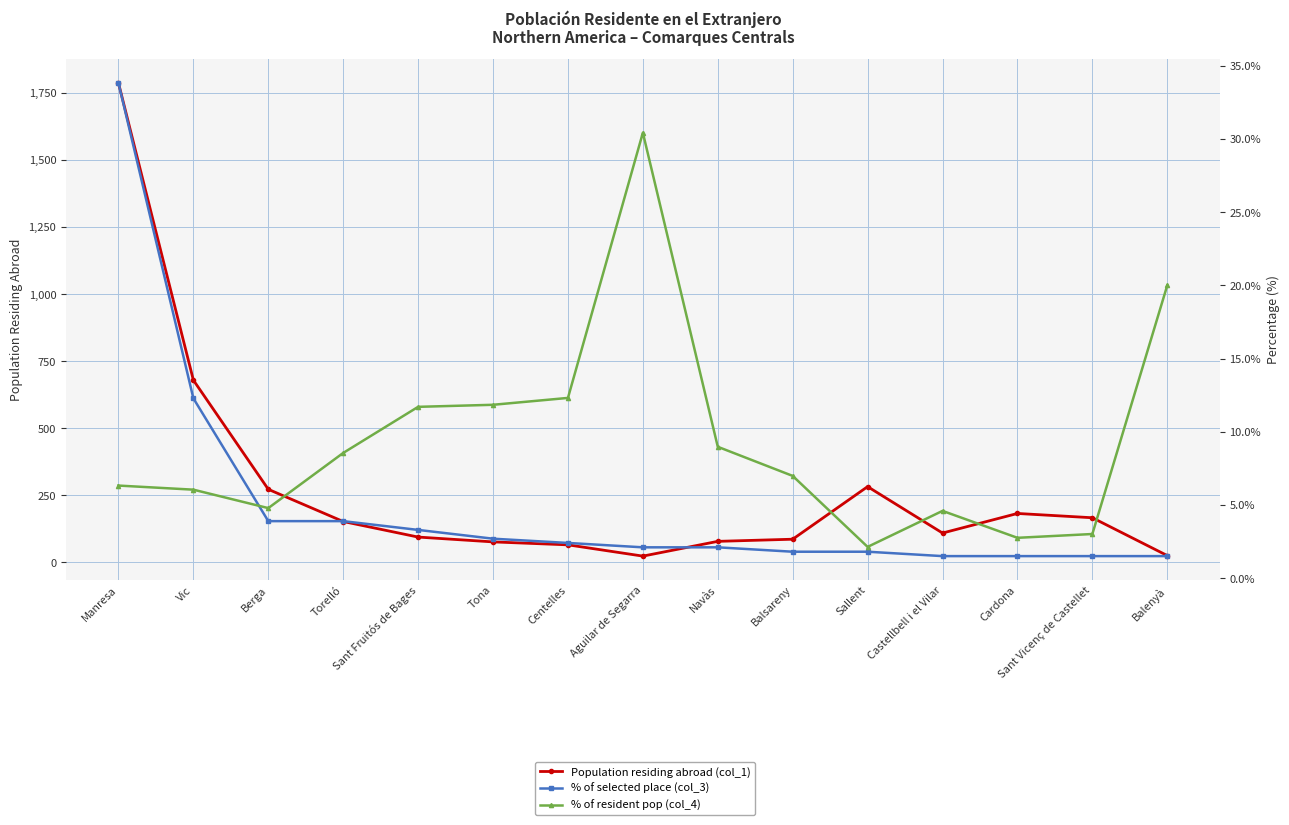

What position from the right is Berga?

13